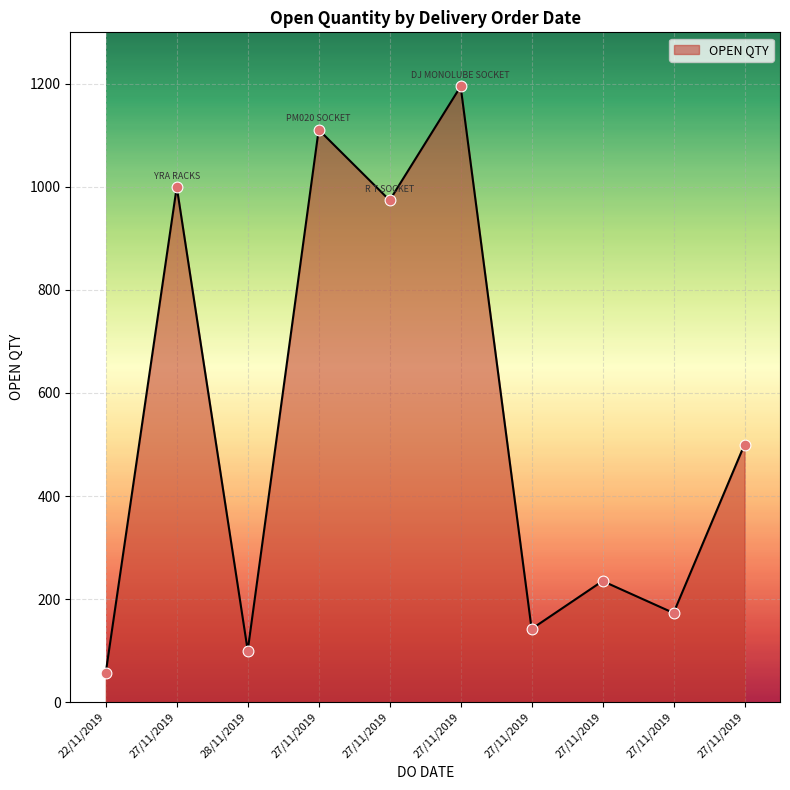

Does the chart have visible grid lines?

Yes